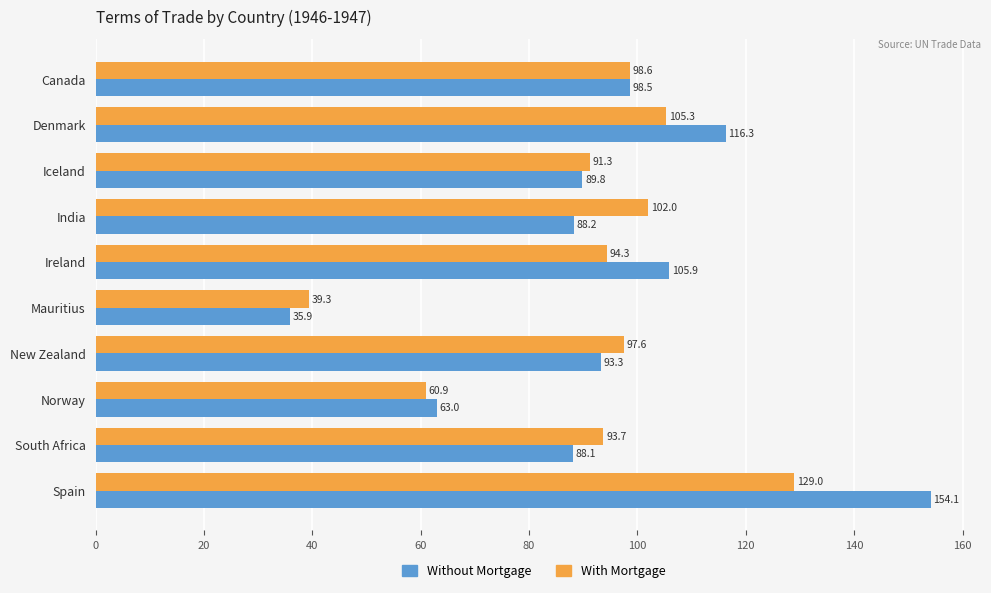

The With Mortgage series shows 168.6 at Spain. True or false?

False